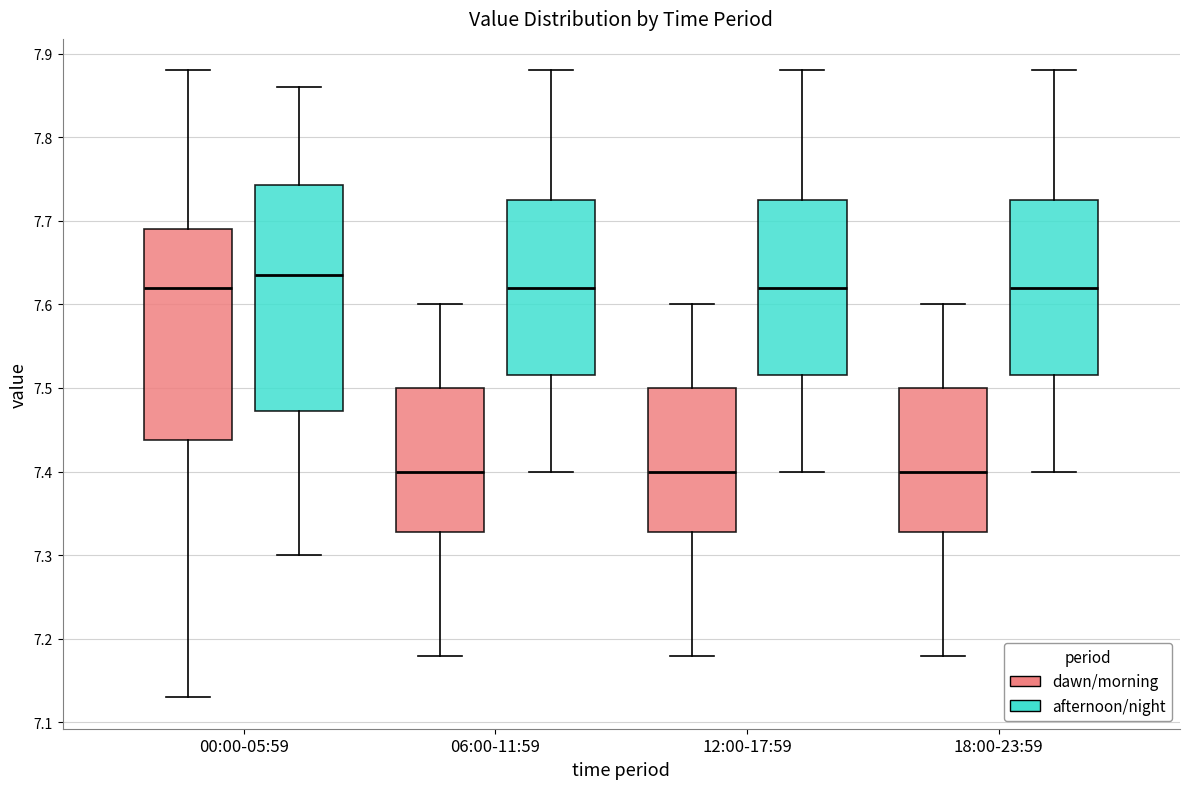

Which box's median line is the highest?

00:00-05:59 (afternoon/night)